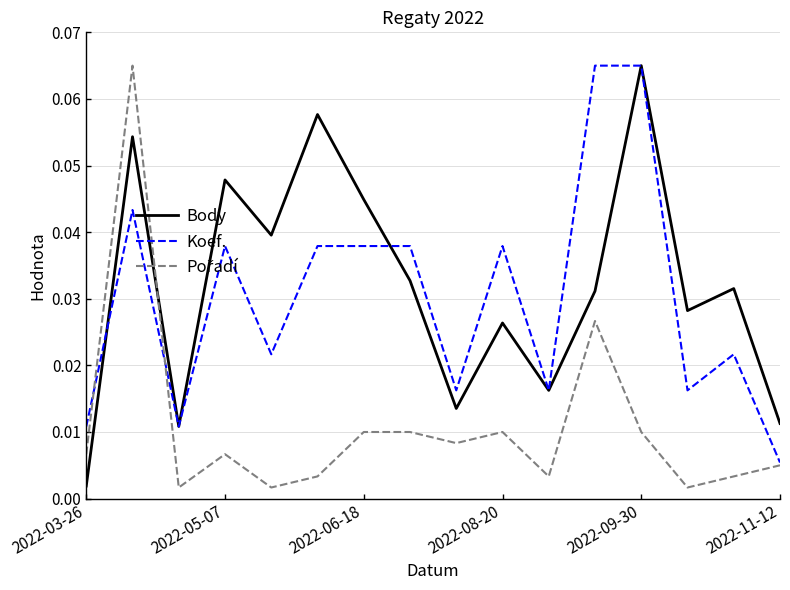

At which label does Koef. reach its minimum?

2022-11-12